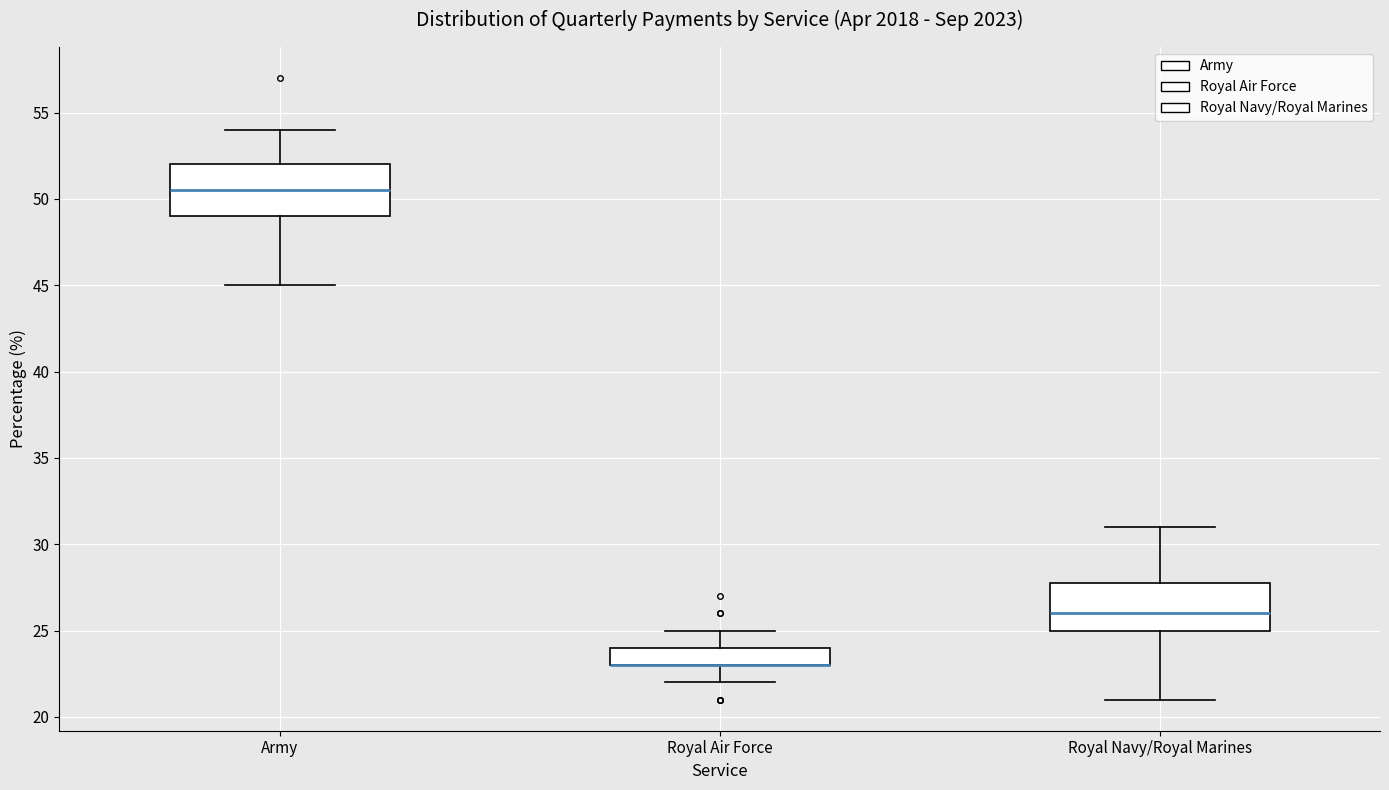

Where is the lower edge of the box for Army on the y-axis? The values are not printed on the chart, so give them approximately, as read against the axis.

49.0